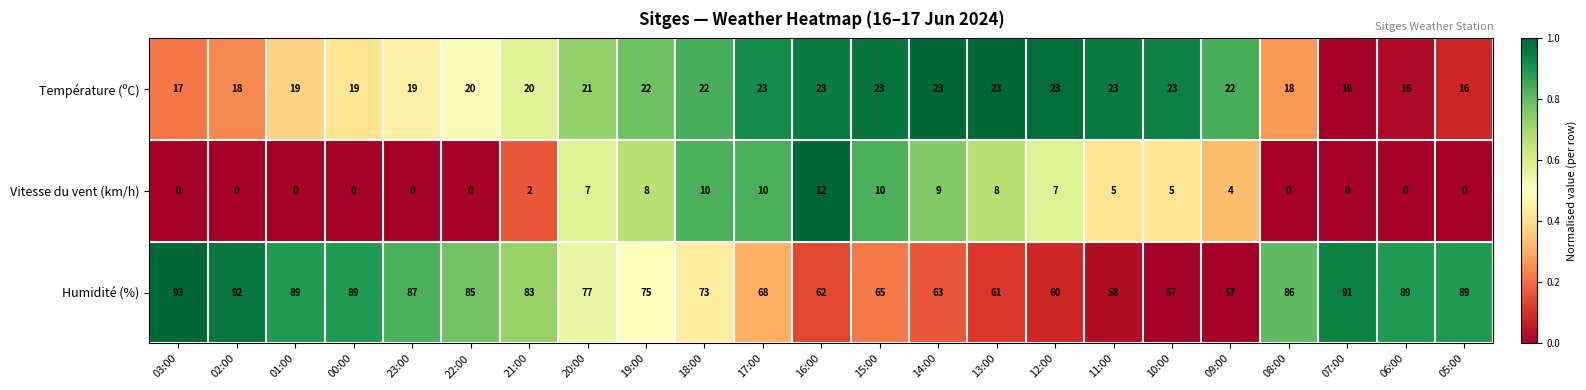

How many positive values does the Vitesse du vent (km/h) series have?

13